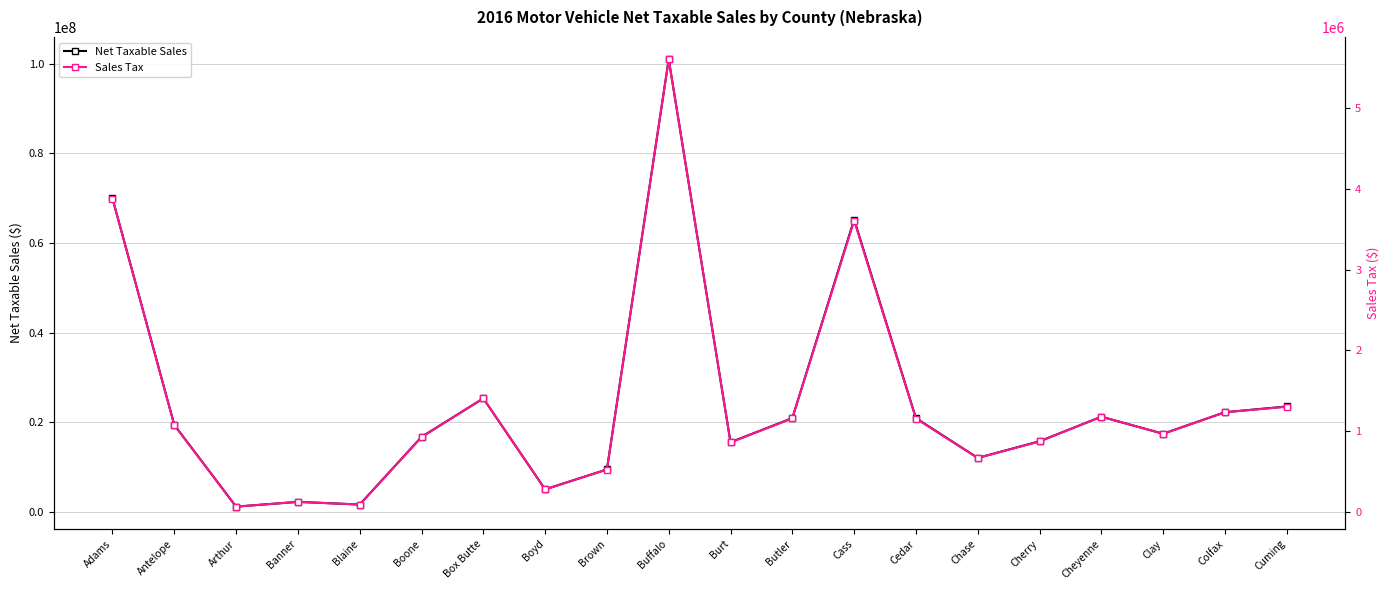

Reading left to right, what are all the values shown in this chart?

Net Taxable Sales: 69929811.0	19400004.0	1162740.0	2227075.0	1630797.0	16715132.0	25309507.0	5017055.0	9461558.0	100974344.0	15527547.0	20917104.0	65220818.0	20905330.0	12034563.0	15744721.0	21219656.0	17430831.0	22225610.0	23511895.0
Sales Tax: 3878562.9	1072507.4	63263.5	122006.1	89070.7	923143.7	1405156.1	276153.0	523079.2	5603817.7	858748.7	1156962.4	3606360.6	1154115.2	665237.8	870576.8	1177578.5	964994.7	1232097.6	1300640.8